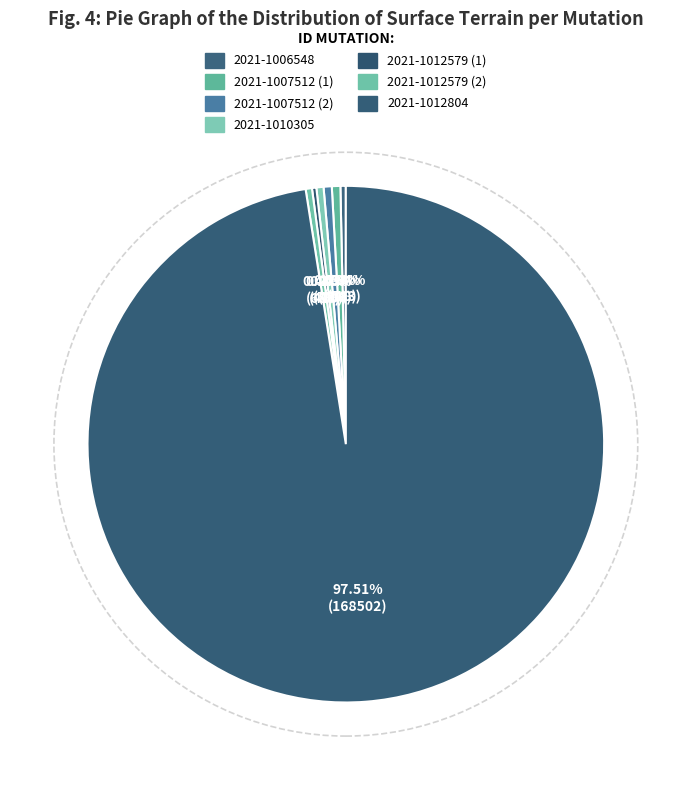

Which slice represents more than half of the pie?

2021-1012804